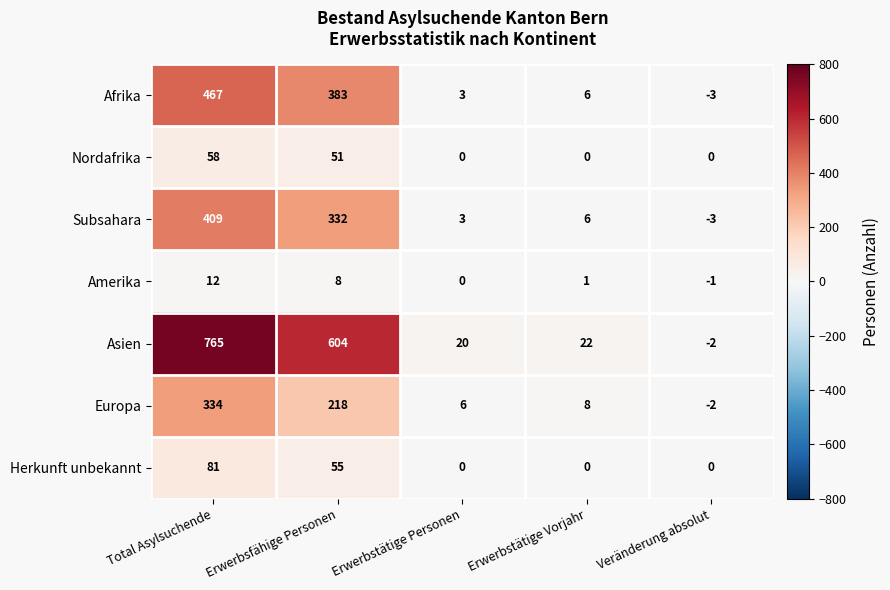

What is the difference between the highest and lowest values at Erwerbsfähige Personen?

596